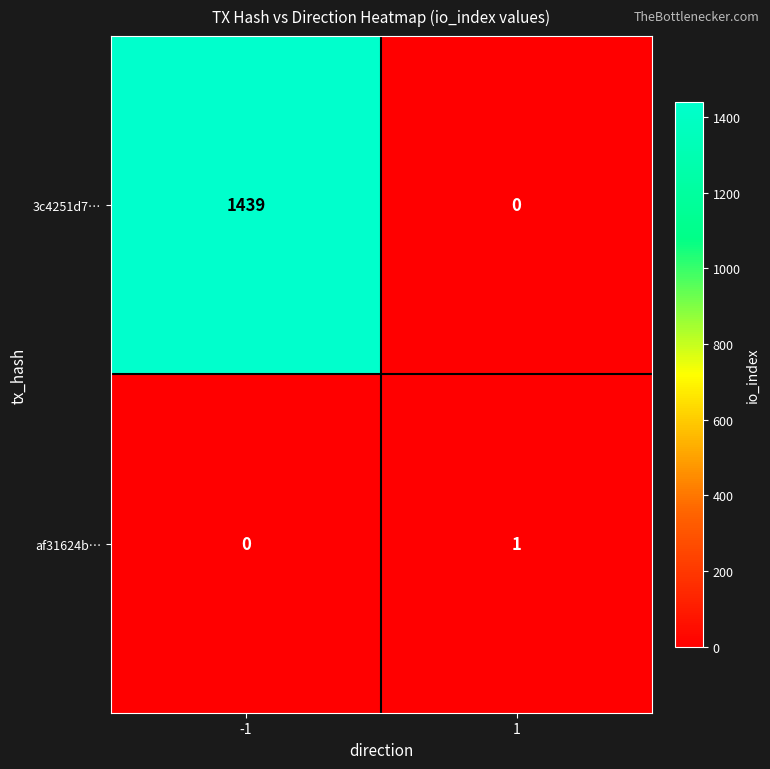

Which series has the largest total across all categories?

3c4251d7…